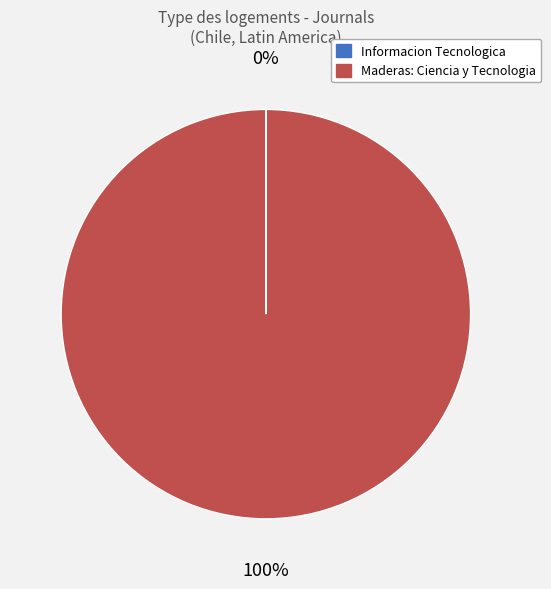

What is the largest slice in the pie chart?

Maderas: Ciencia y Tecnologia